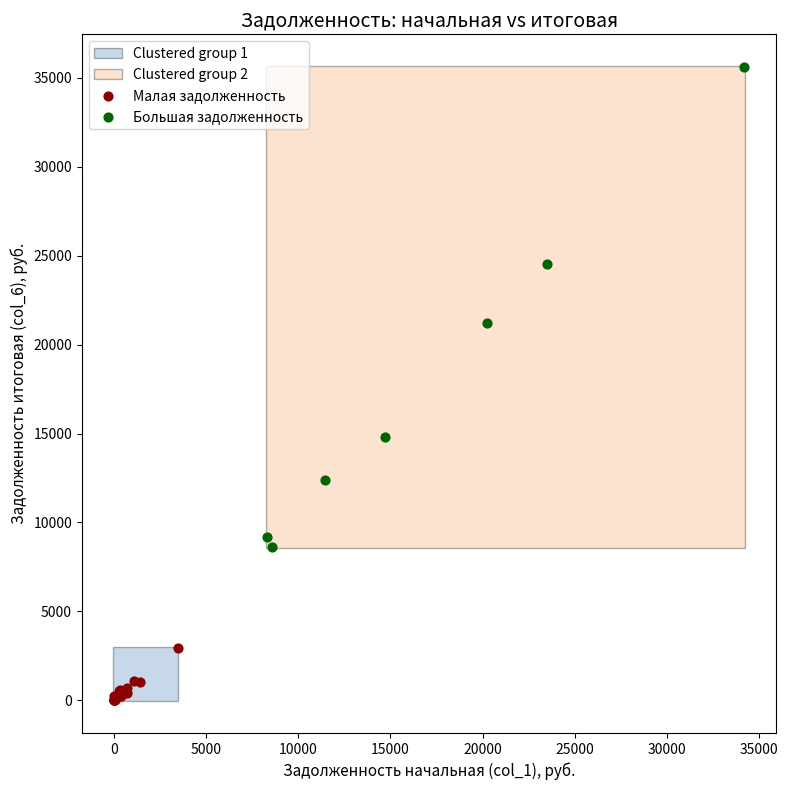

Which series reaches the maximum Y coordinate?

Большая задолженность